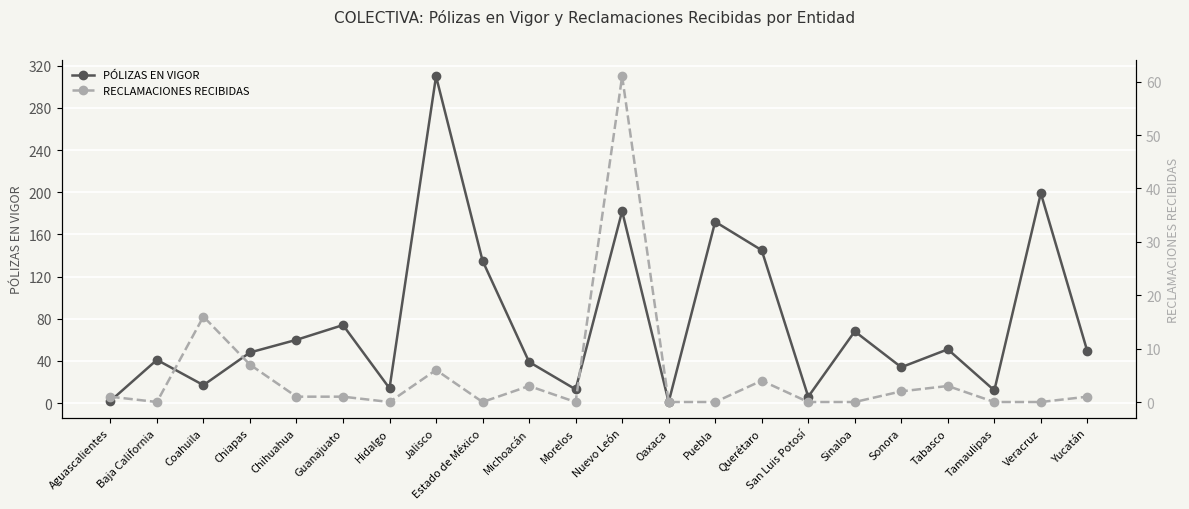

What is the sum of all PÓLIZAS EN VIGOR values?

1672